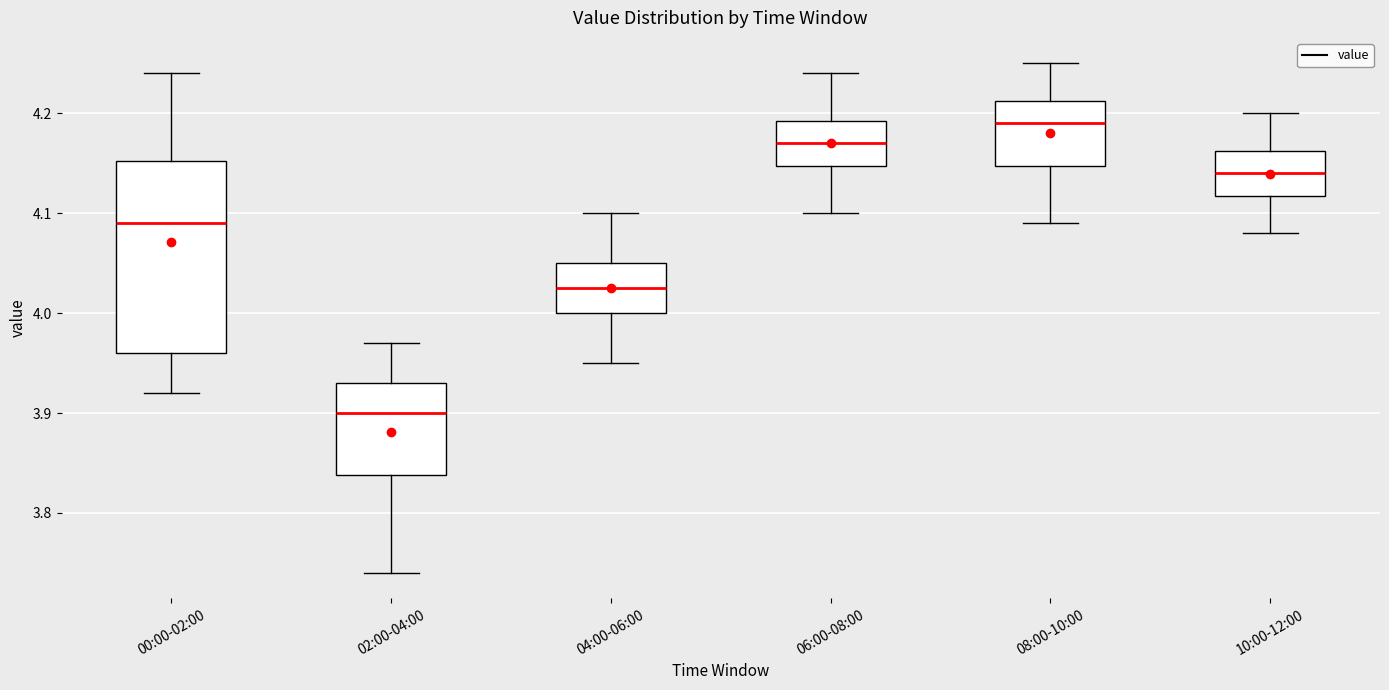

Which box is the tallest, from its lower edge to its upper edge?

00:00-02:00